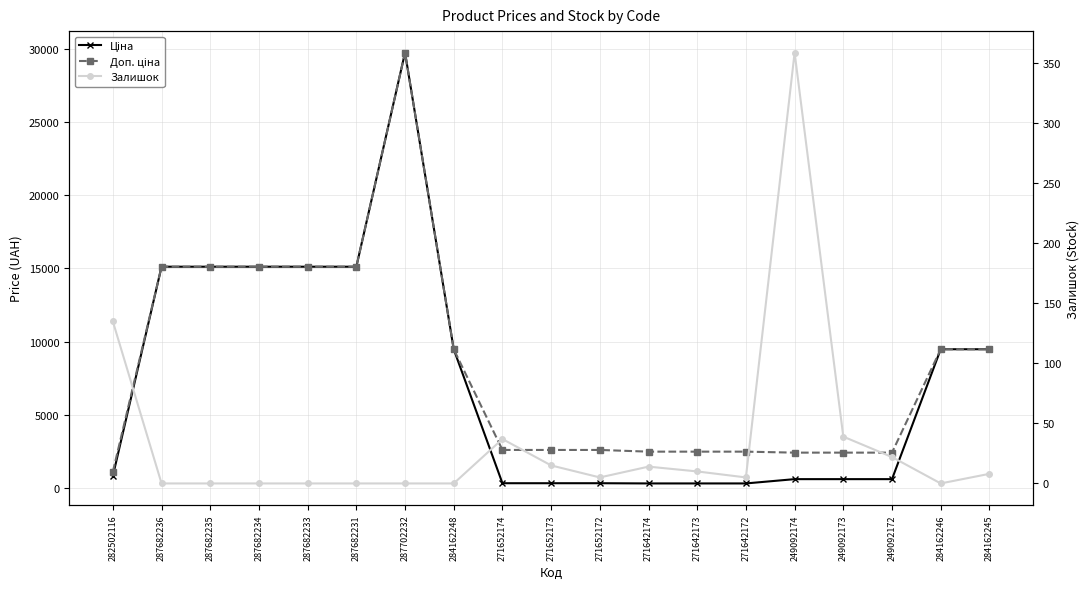

True or false: Залишок and Ціна intersect in this chart.

False